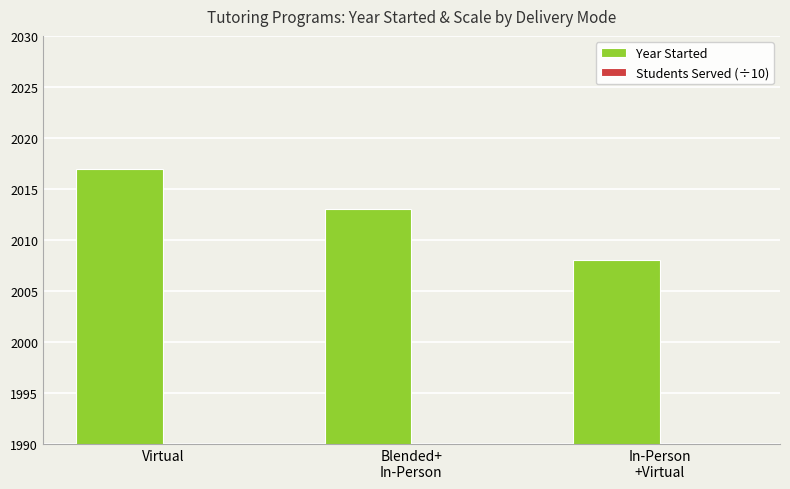

How many data points in Students Served (÷10) are above 500?

1